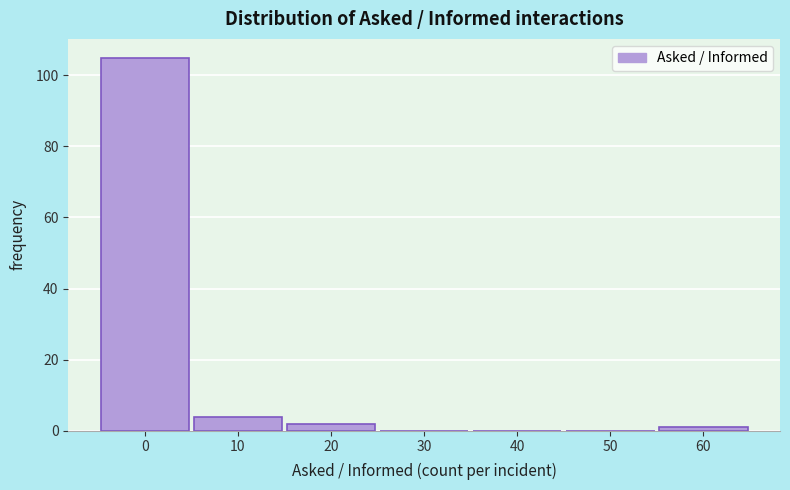

Reading left to right, list all the values displayed in this chart.

0=105	10=4	20=2	30=0	40=0	50=0	60=1